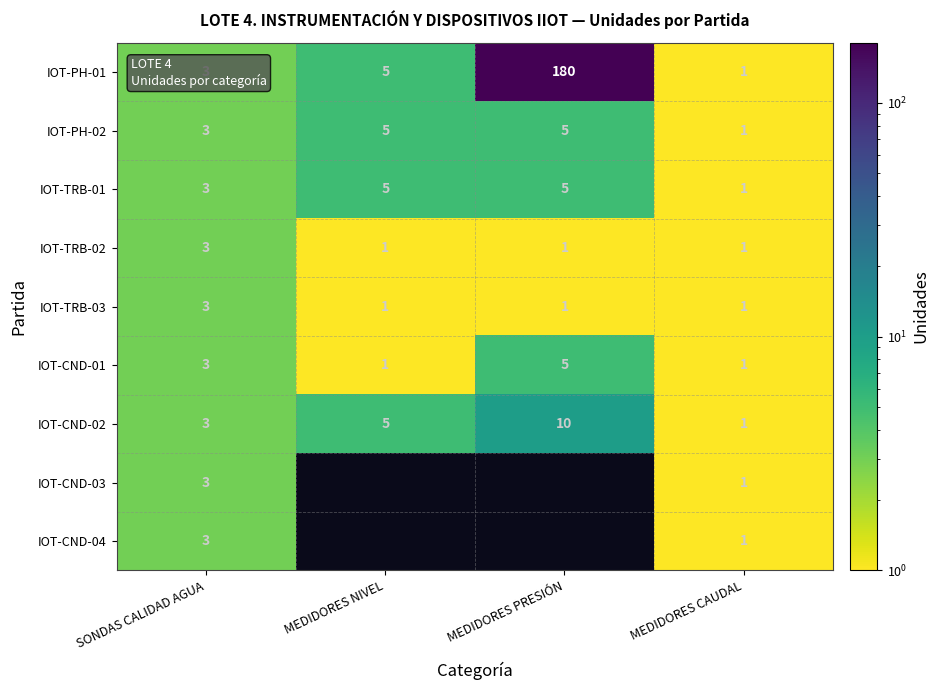

The IOT-CND-02 series shows 3 at SONDAS CALIDAD AGUA. True or false?

True